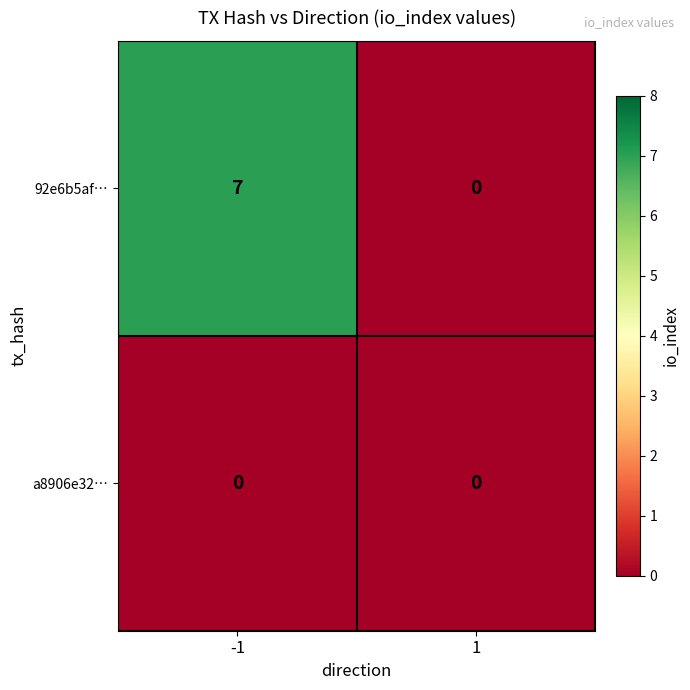

Rank the series by their average value, from lowest to highest.

a8906e32…, 92e6b5af…